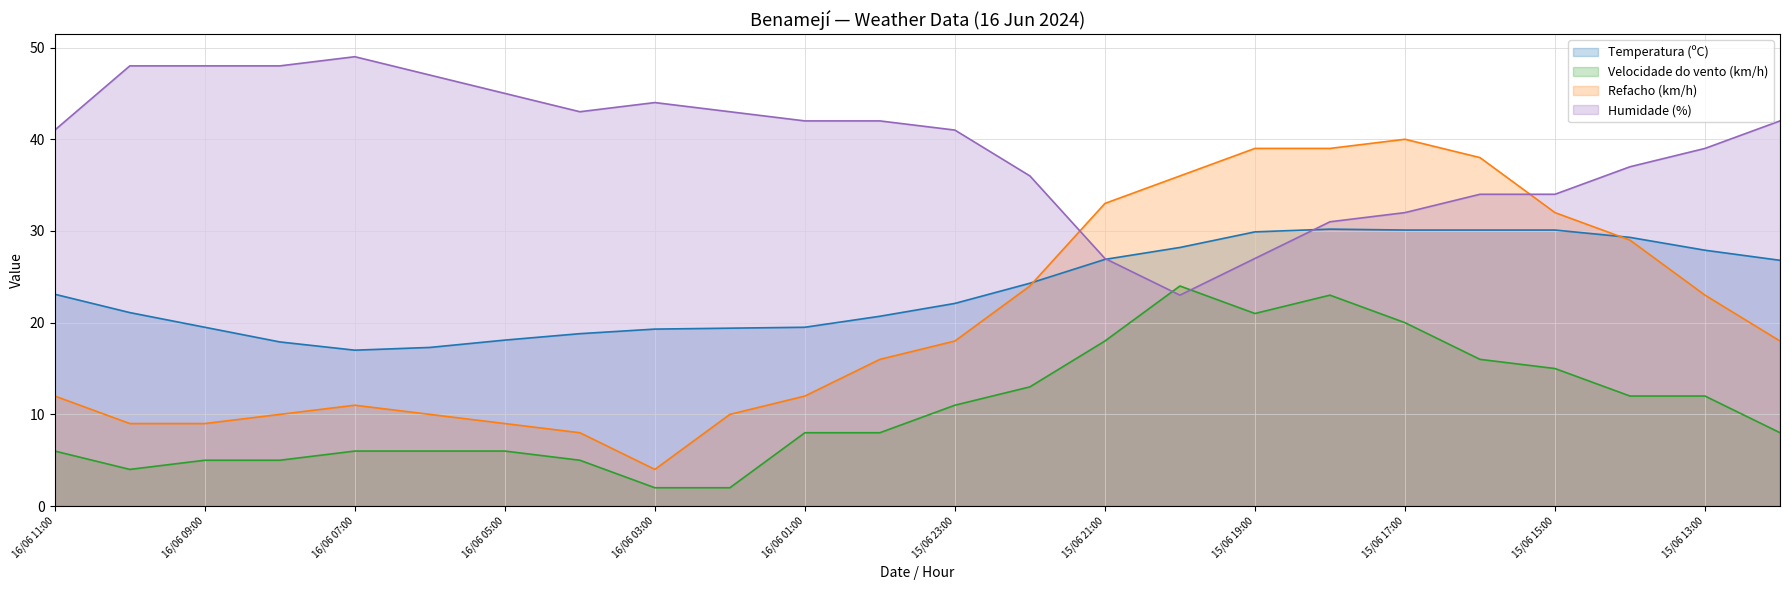

Is the value of Velocidade do vento (km/h) at 15/06 20:00 greater than the value of Refacho (km/h) at 16/06 02:00?

Yes